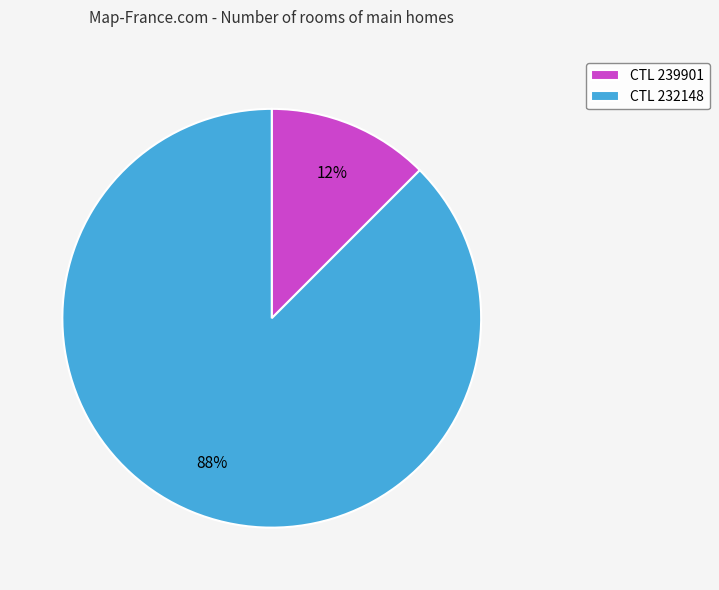

Rank the categories by value from lowest to highest.

CTL 239901, CTL 232148